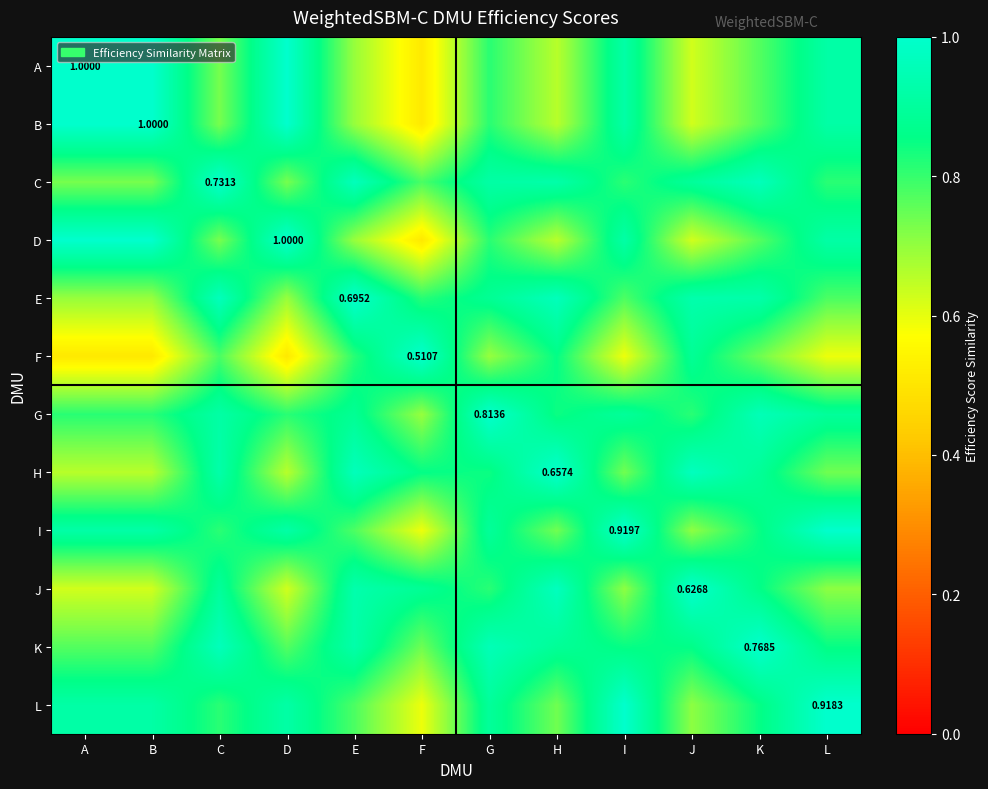

Rank the categories by I value from lowest to highest.

F, J, H, E, C, K, G, A, B, D, L, I